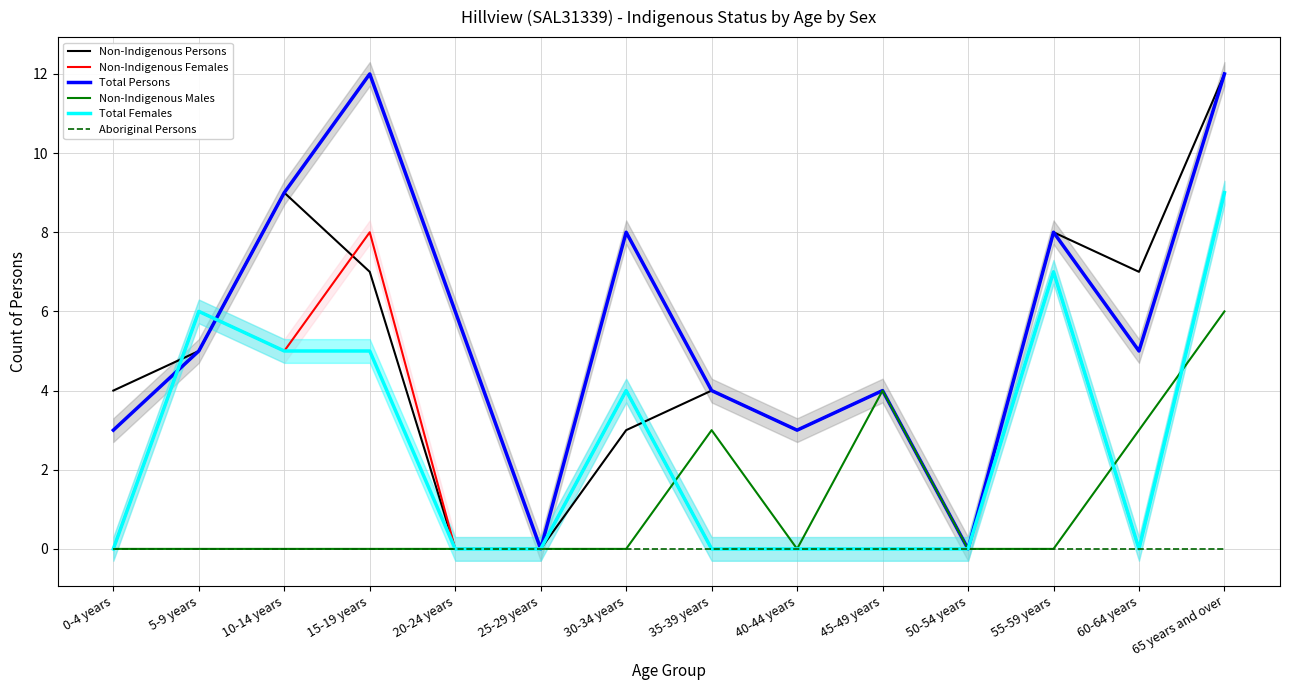

Reading left to right, list all the values displayed in this chart.

Non-Indigenous Persons: 4	5	9	7	0	0	3	4	3	4	0	8	7	12
Non-Indigenous Females: 0	6	5	8	0	0	4	0	0	0	0	7	0	9
Total Persons: 3	5	9	12	6	0	8	4	3	4	0	8	5	12
Non-Indigenous Males: 0	0	0	0	0	0	0	3	0	4	0	0	3	6
Total Females: 0	6	5	5	0	0	4	0	0	0	0	7	0	9
Aboriginal Persons: 0	0	0	0	0	0	0	0	0	0	0	0	0	0